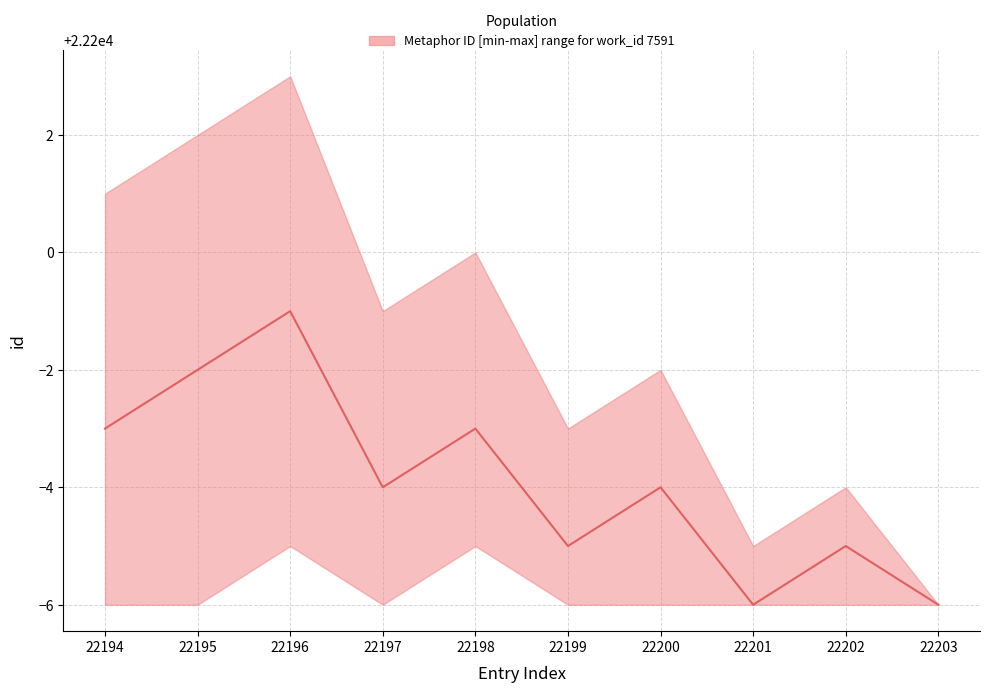

The value of lower at 22194 is 39637. True or false?

False